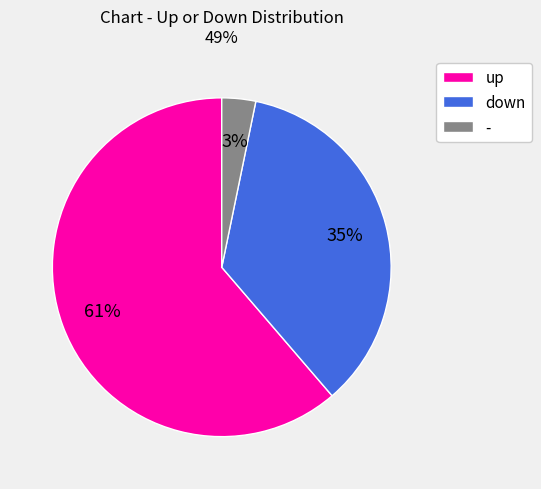

Rank the categories by value from lowest to highest.

-, down, up